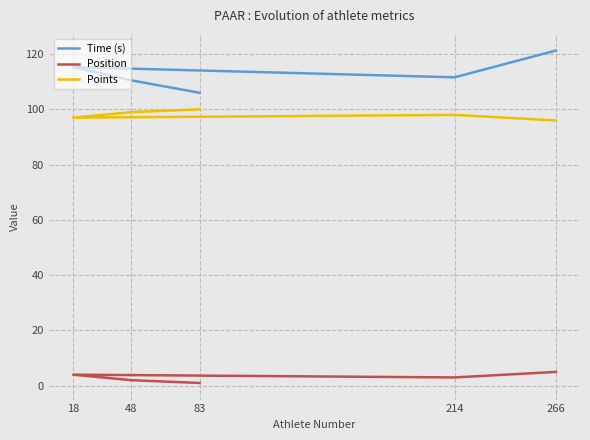

What is the total value across all series at 48?

211.5